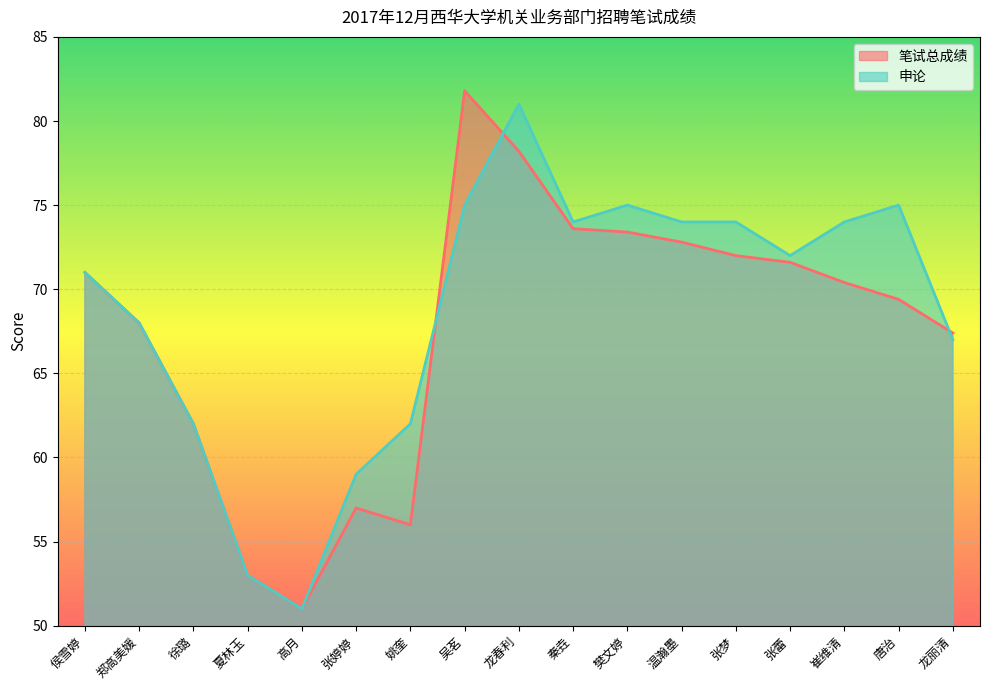

How many distinct data groups are displayed?

2